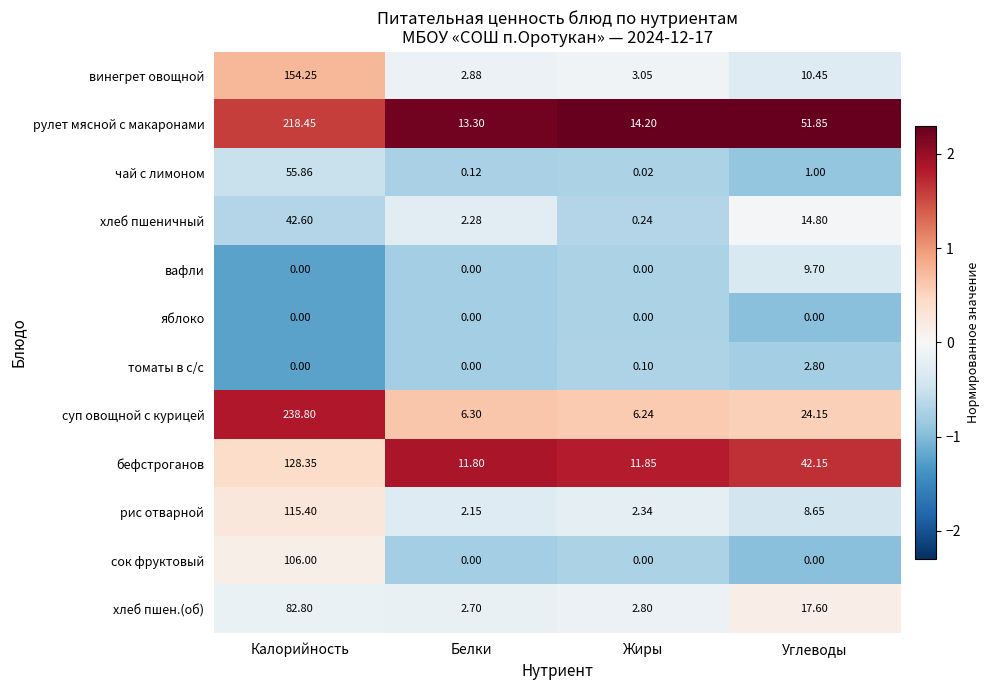

At which label is рулет мясной с макаронами closest to 115?

Углеводы